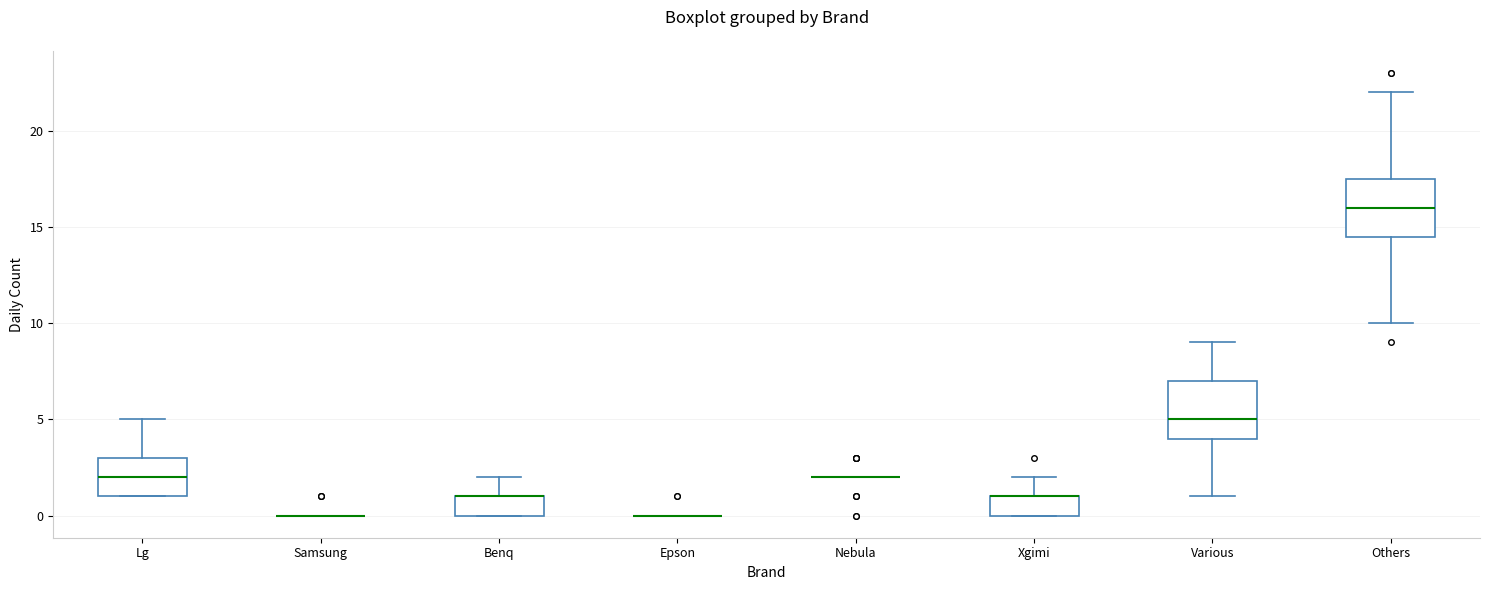

Reading left to right, read every box against the y-axis: the position of its median line, the range the box covers, and the ends of its whiskers. The values are not printed on the chart, so give them approximately, as read against the axis.

Lg: median 2.0, box 1.0 to 3.0, whiskers 1.0 to 5.0
Samsung: box collapsed to a line at 0.0, whiskers 0.0 to 0.0
Benq: median 1.0 (drawn on the box's upper edge), box 0.0 to 1.0, whiskers 0.0 to 2.0
Epson: box collapsed to a line at 0.0, whiskers 0.0 to 0.0
Nebula: box collapsed to a line at 2.0, whiskers 2.0 to 2.0
Xgimi: median 1.0 (drawn on the box's upper edge), box 0.0 to 1.0, whiskers 0.0 to 2.0
Various: median 5.0, box 4.0 to 7.0, whiskers 1.0 to 9.0
Others: median 16.0, box 14.5 to 17.5, whiskers 10.0 to 22.0